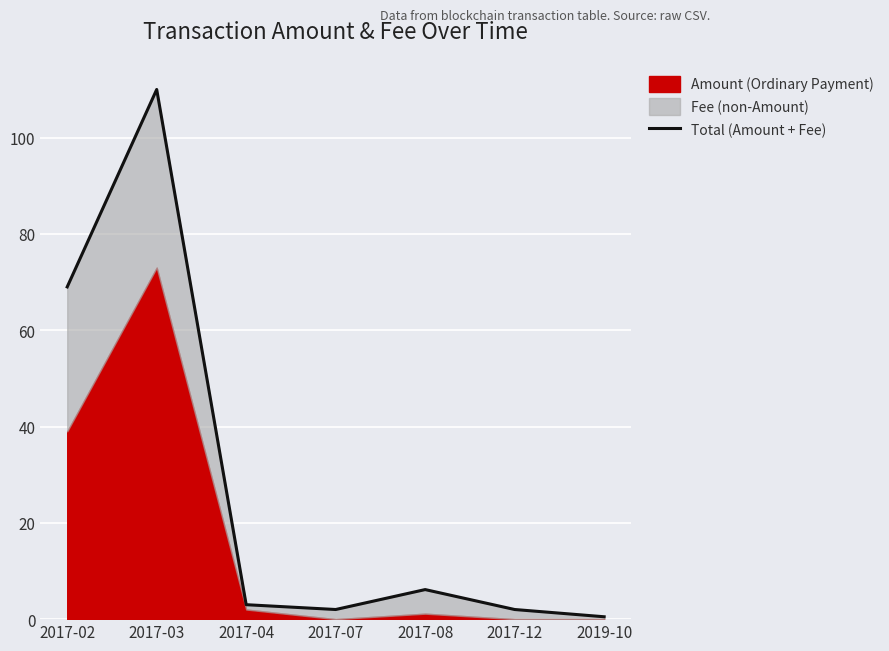

What is the maximum value shown in the chart?

110.0